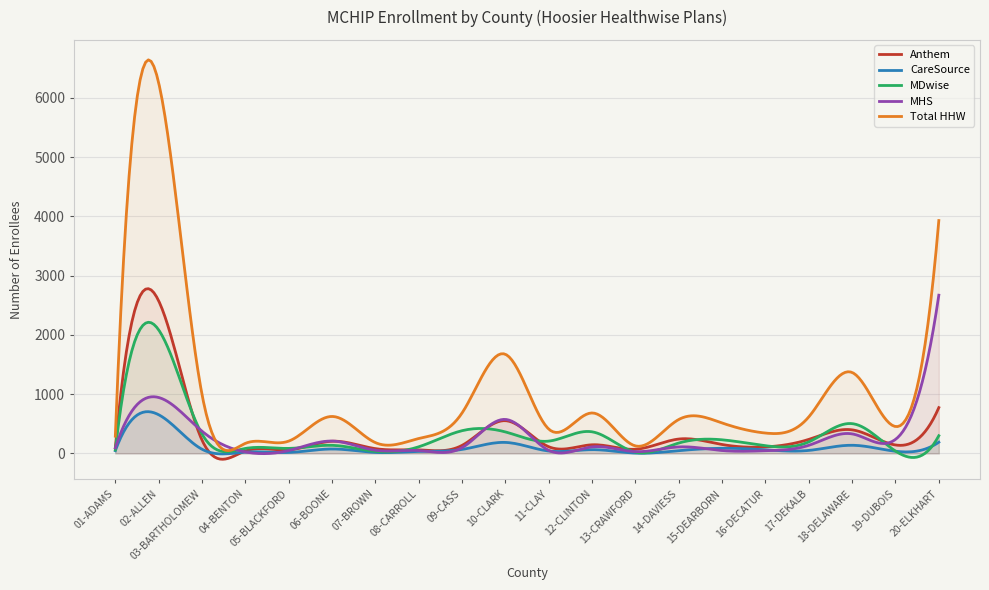

Is it true that Total HHW equals 290 at 01-ADAMS?

True